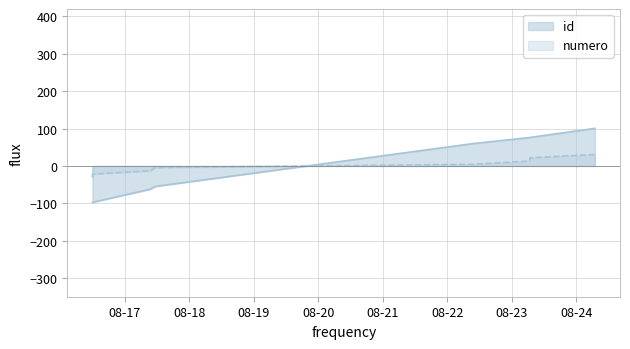

Which series changed the most between 2023-08-16 12:00:36 and 2023-08-24 06:54:27?

id